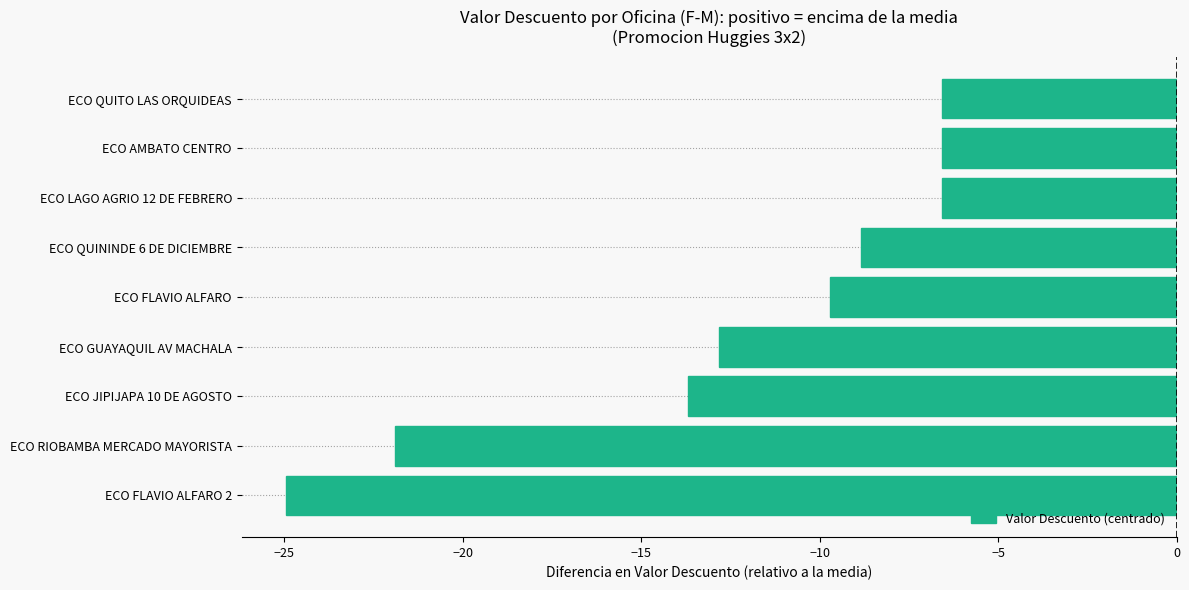

The chart shows a value of -7.6 at ECO RIOBAMBA MERCADO MAYORISTA. True or false?

False